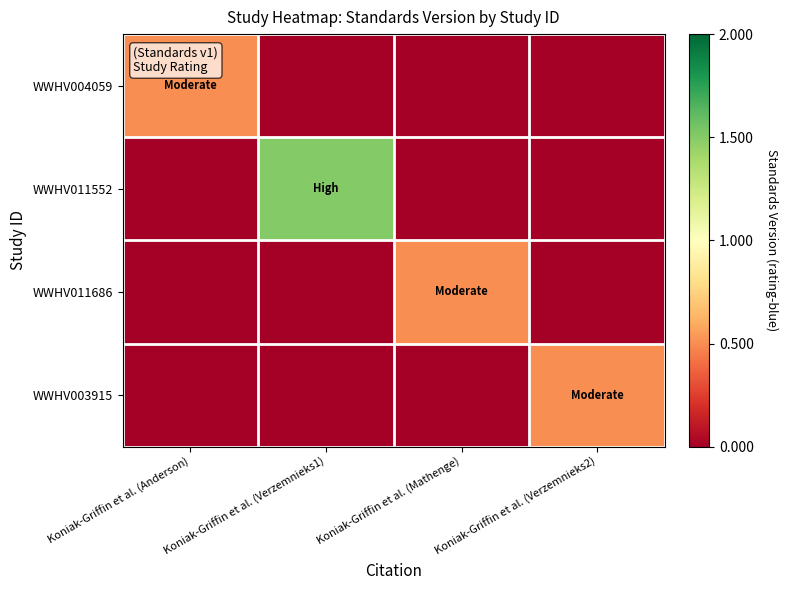

Between Koniak-Griffin et al. (Anderson) and Koniak-Griffin et al. (Verzemnieks2), which series saw the biggest shift?

WWHV004059